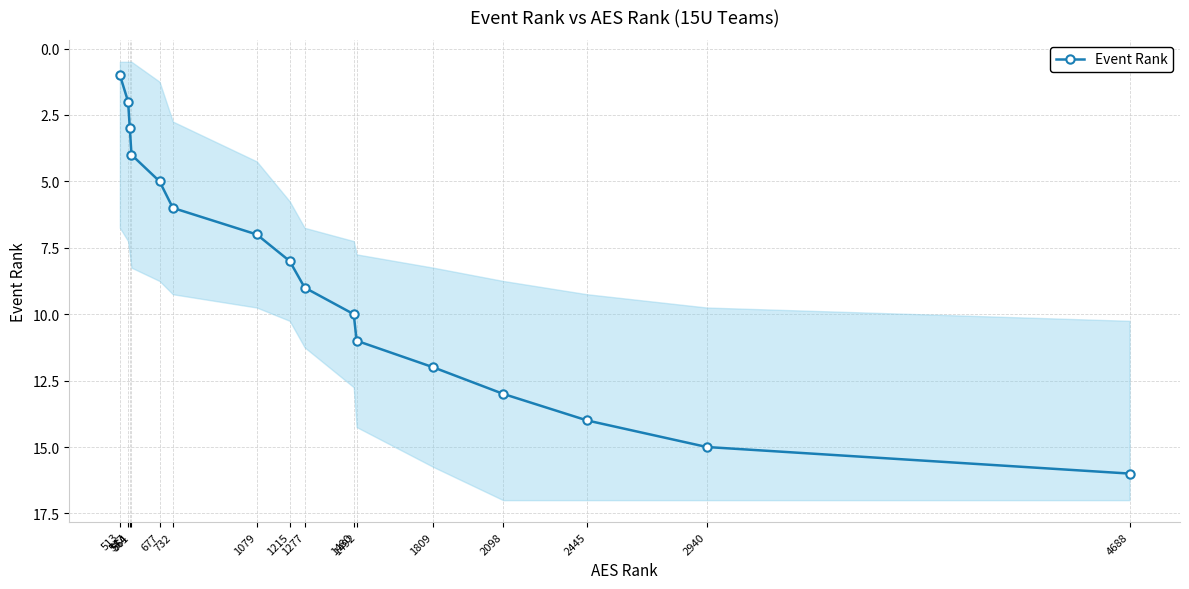

Is it true that the value at 2445 is 25?

False